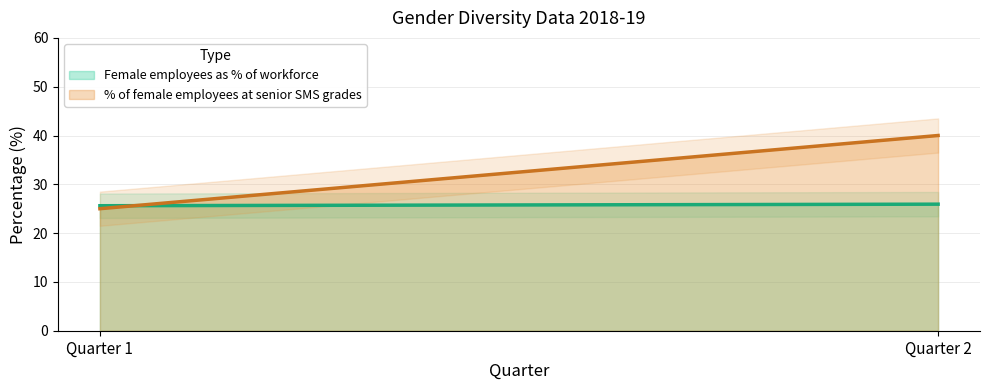

What is the maximum value for % of female employees at senior SMS grades?

40.0